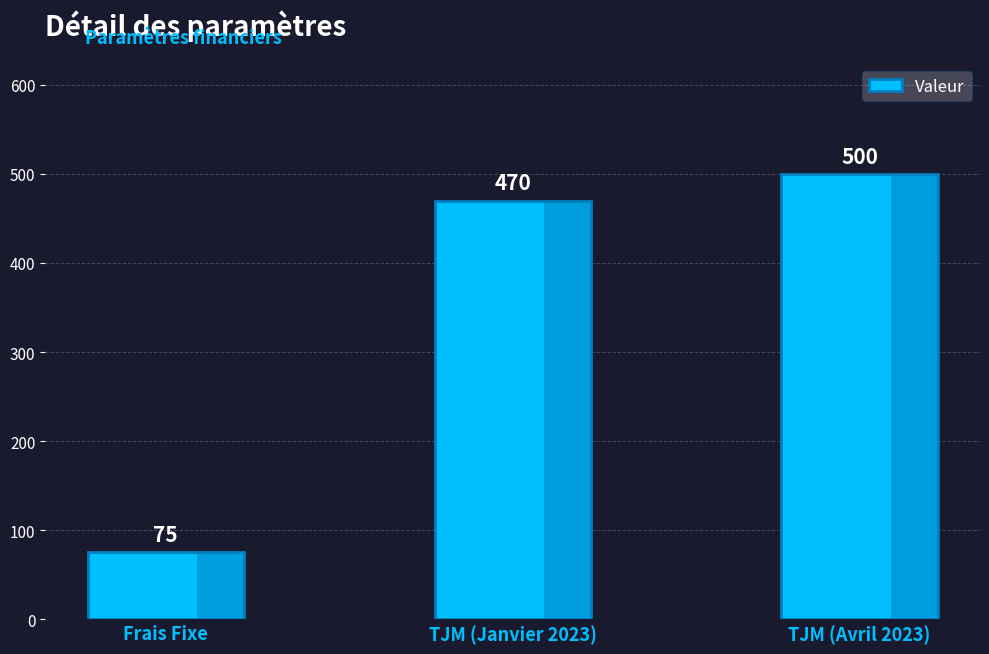

What is the approximate value at Frais Fixe, to the nearest 5?

75